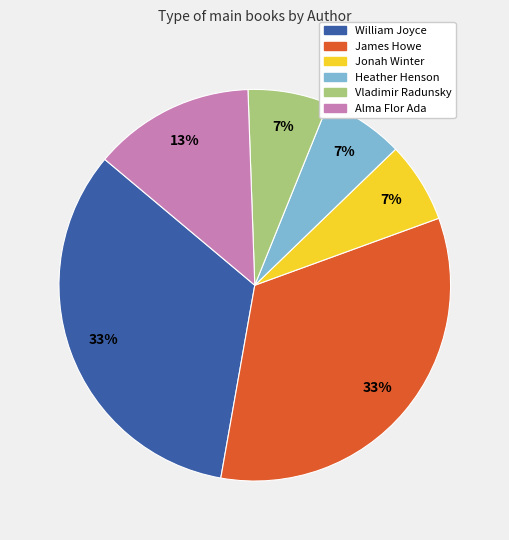

Is the sum of Alma Flor Ada and James Howe greater than half?

No